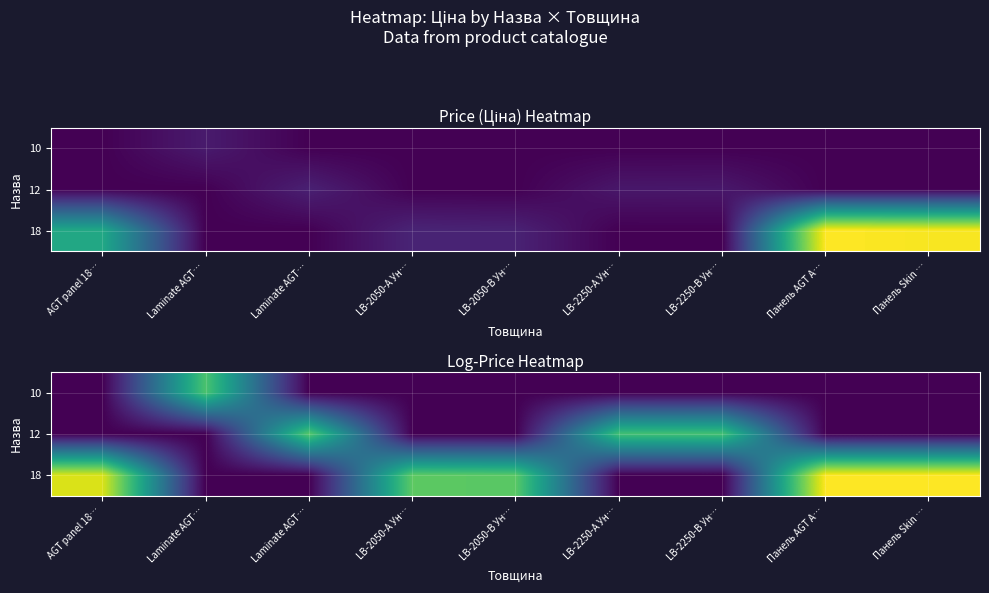

Which series has the largest total across all categories?

18